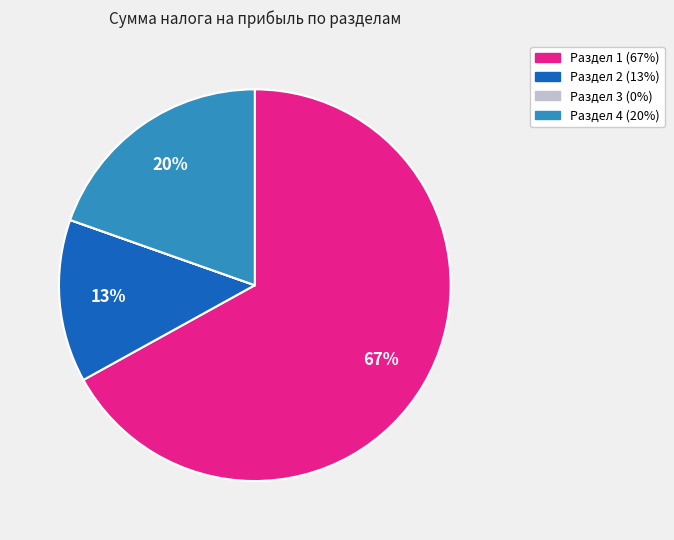

Which slice is the largest?

Раздел 1